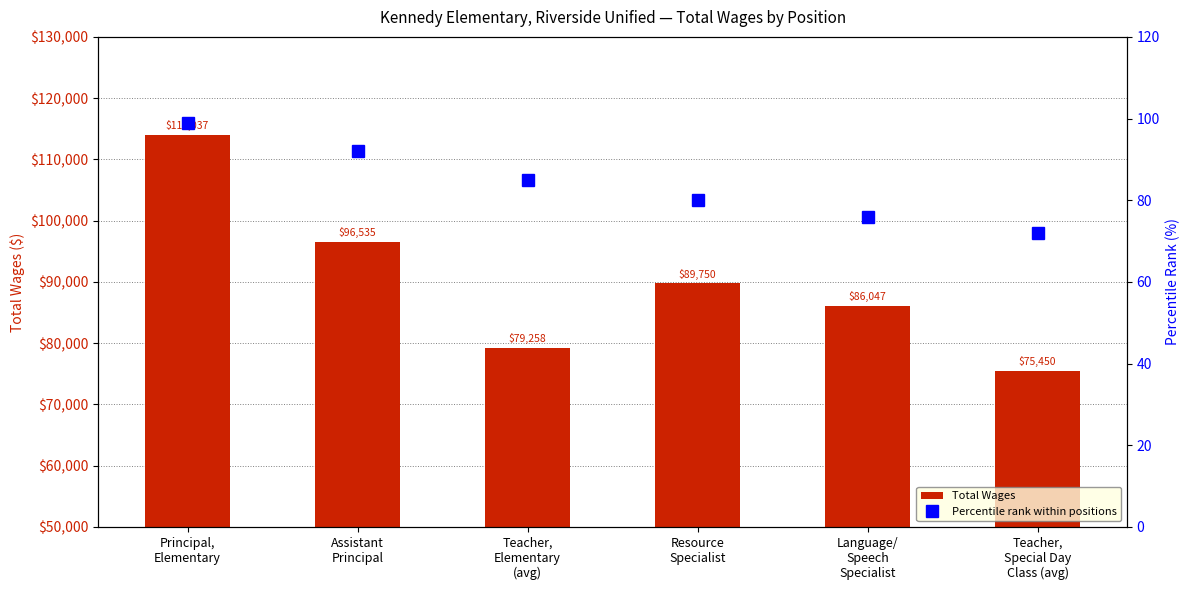

What is the difference between the Total Wages values at Principal,
Elementary and Language/
Speech
Specialist?

27990.0